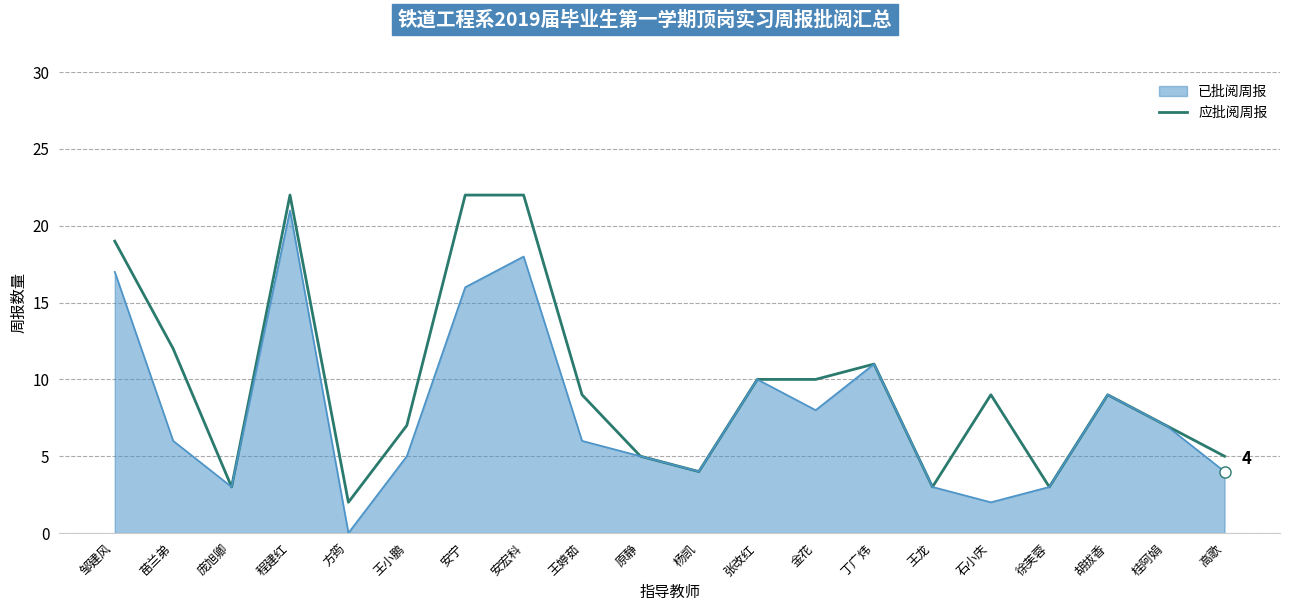

At 安宁, list the series in order from largest to smallest.

应批阅周报, 已批阅周报